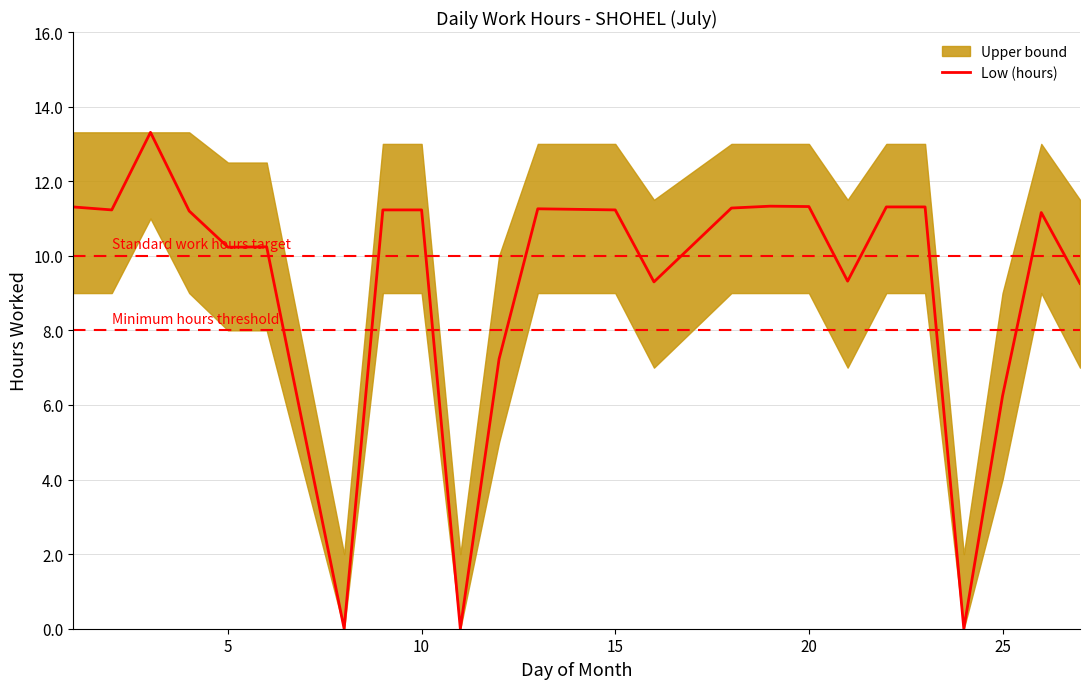

The value of Low (hours) at 20 is 5.0. True or false?

False